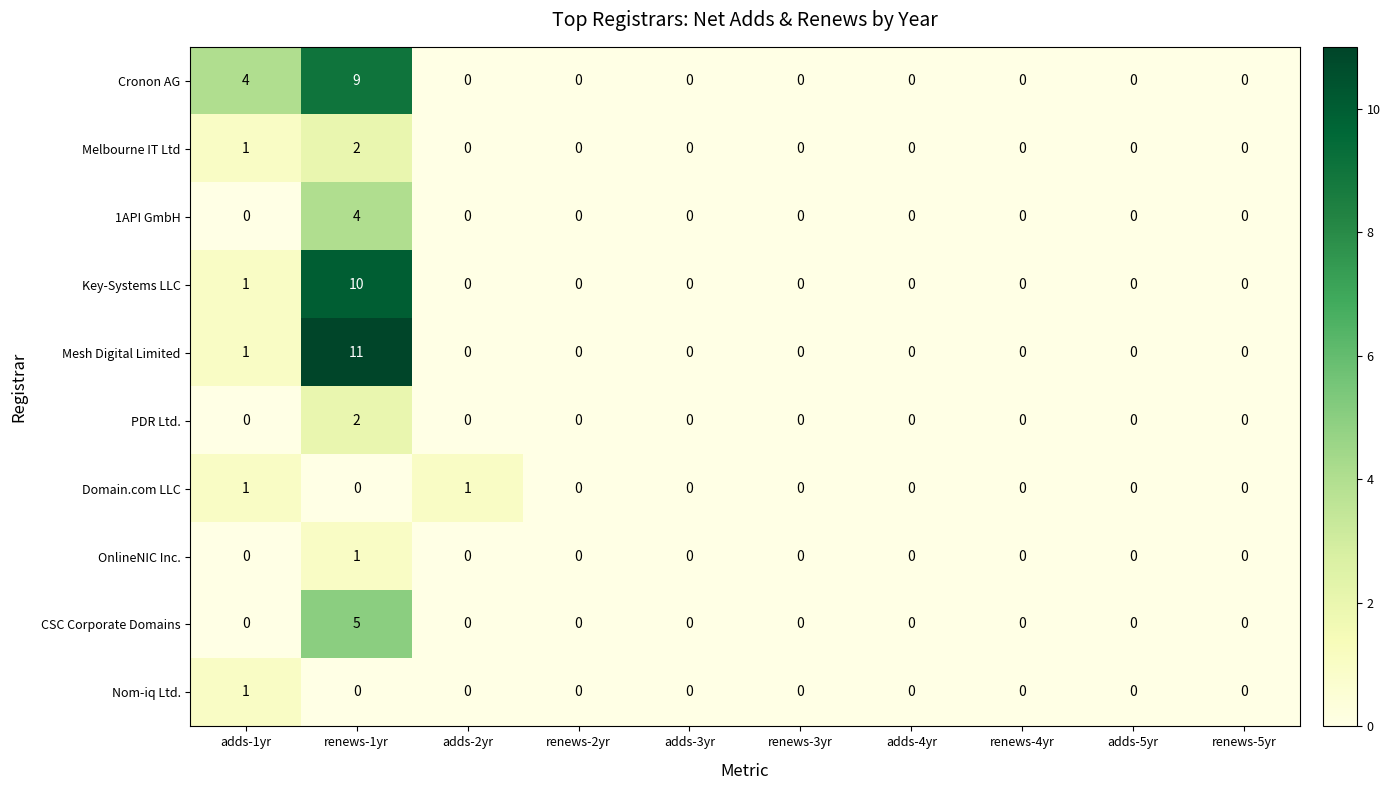

True or false: 1API GmbH has a value of 0 at adds-3yr.

True